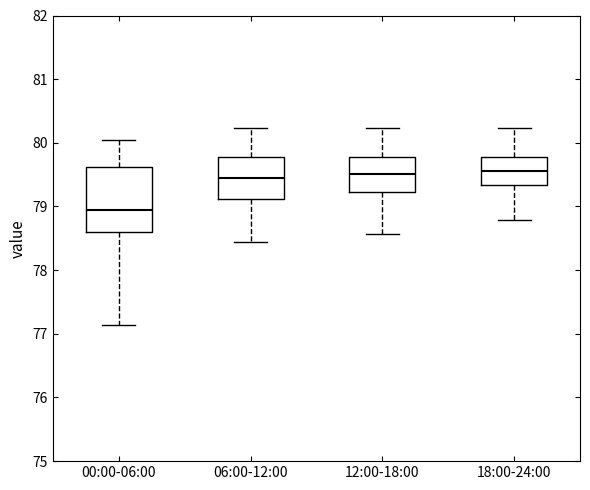

Where does the upper whisker of the box for 00:00-06:00 end on the y-axis? The values are not printed on the chart, so give them approximately, as read against the axis.

80.0